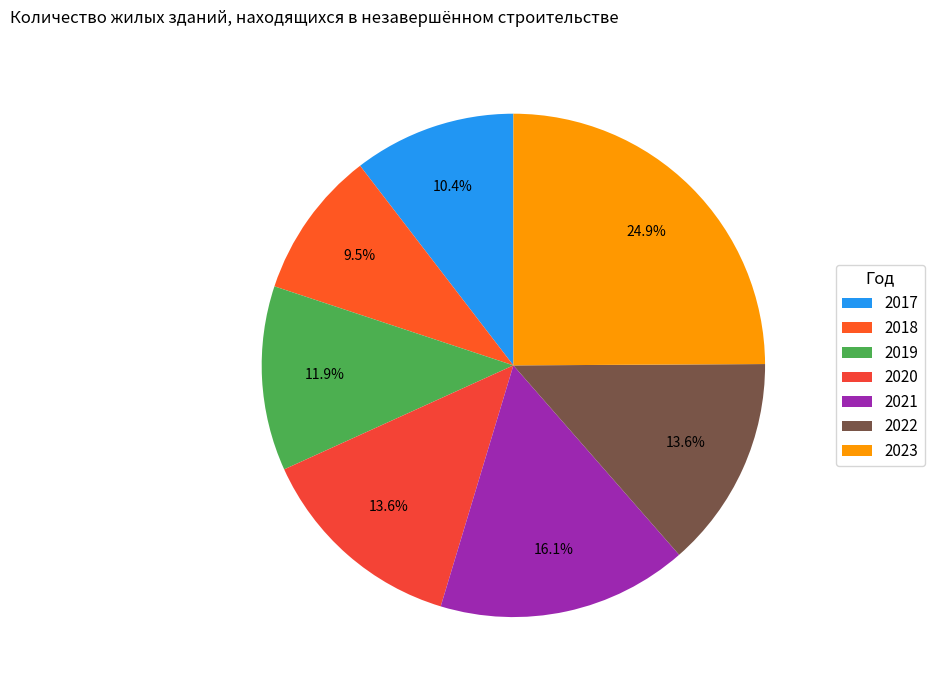

Is there a majority slice in this chart?

No